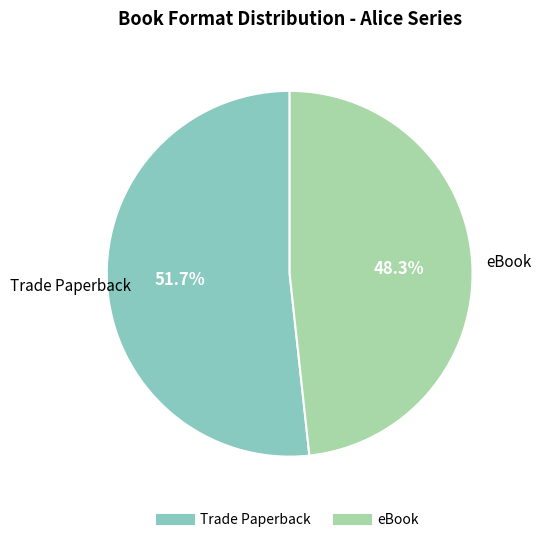

Between eBook and Trade Paperback, which is larger?

Trade Paperback